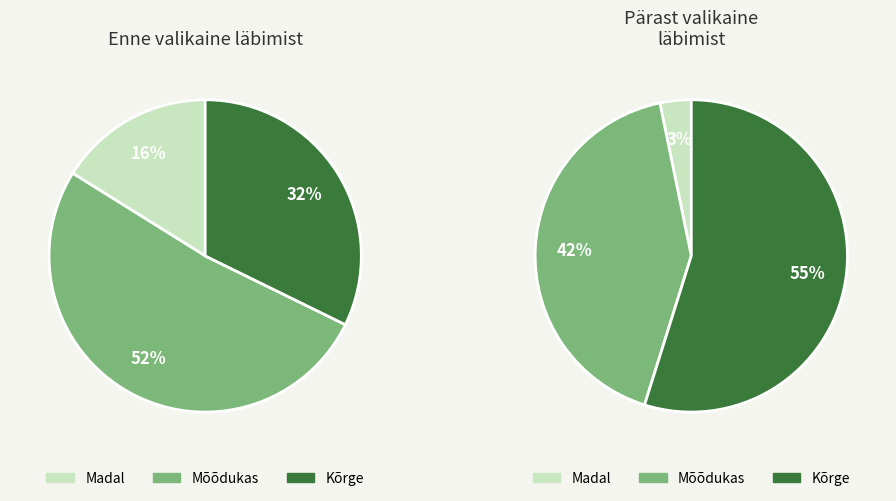

Does any single category account for the majority?

Yes